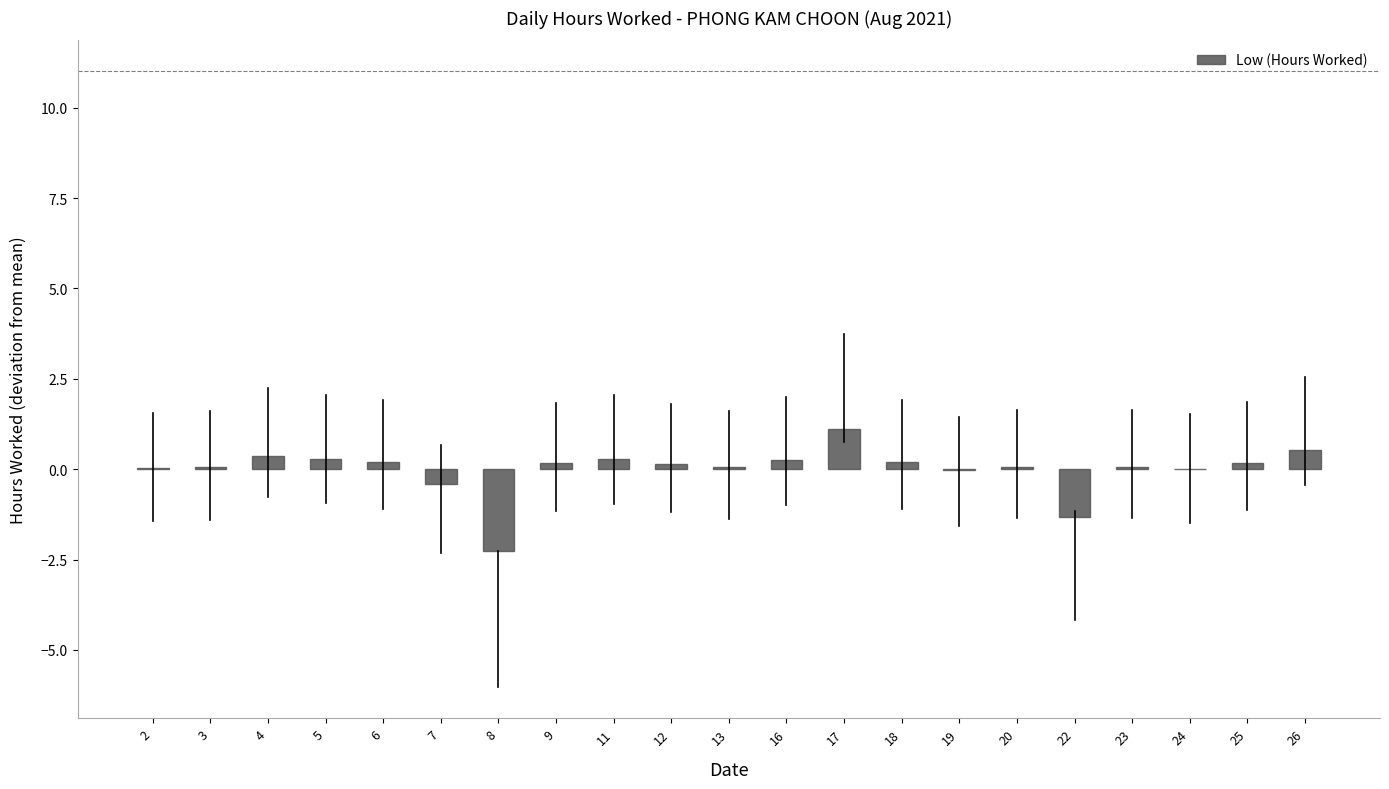

What is the change in value from 12 to 26?

+0.4